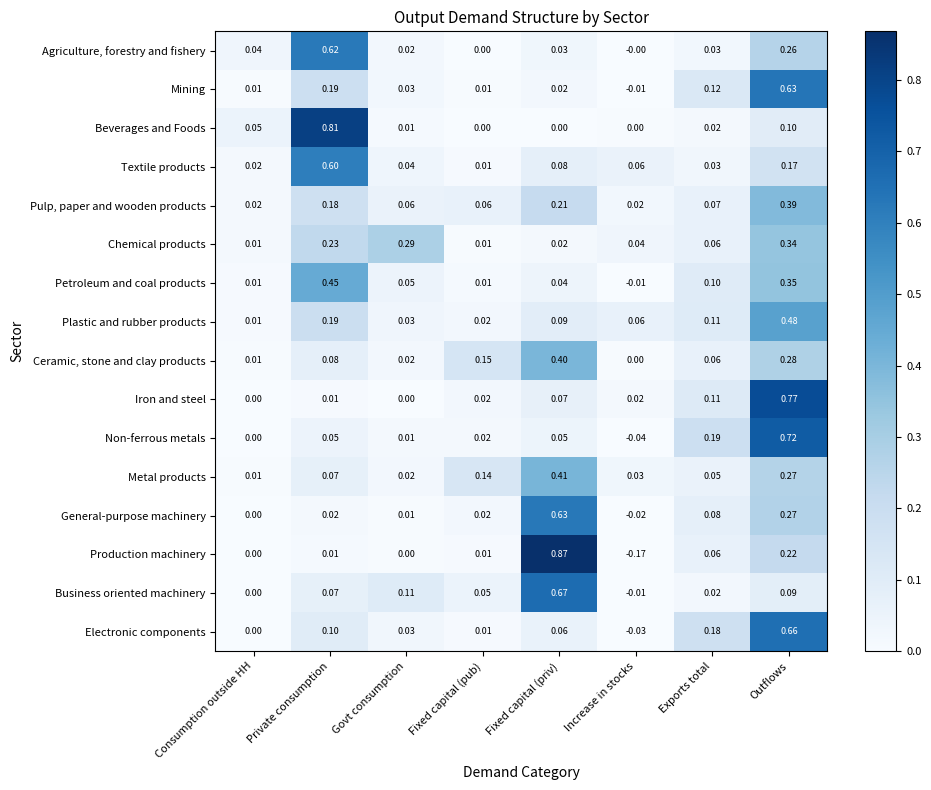

Which category has the highest value in the Chemical products series?

Outflows